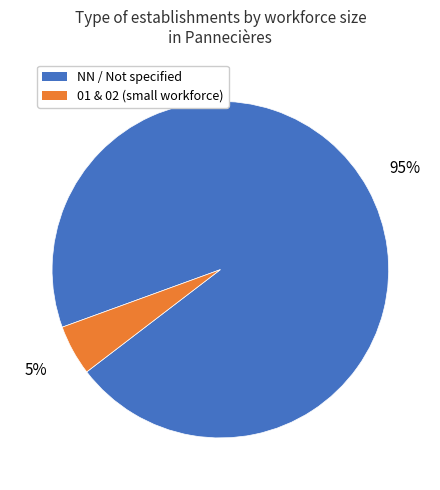

Is there any slice that represents more than half of the pie?

Yes